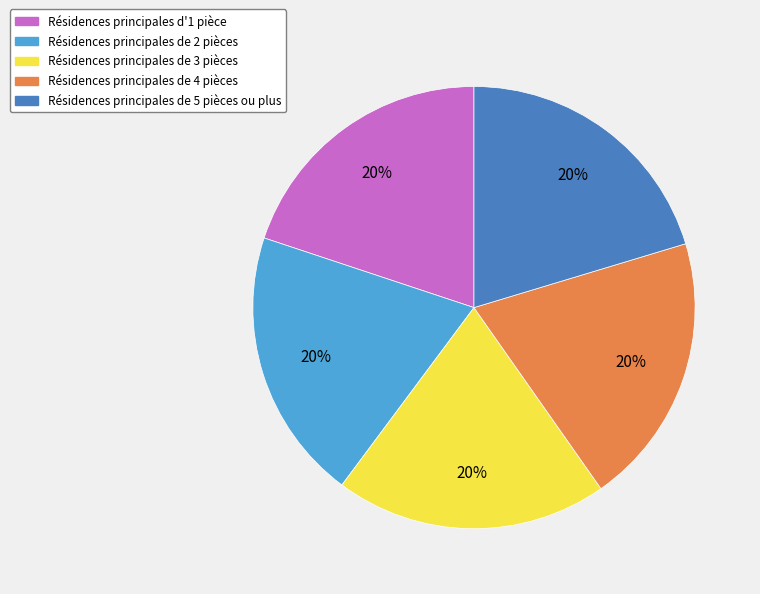

How many segments does this pie chart have?

5